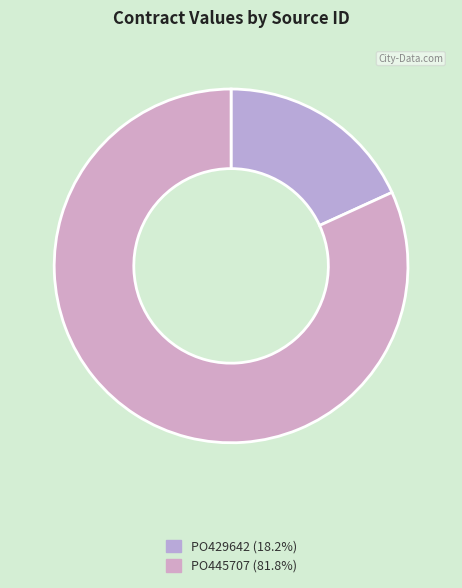

Rank the categories by value from lowest to highest.

PO429642, PO445707